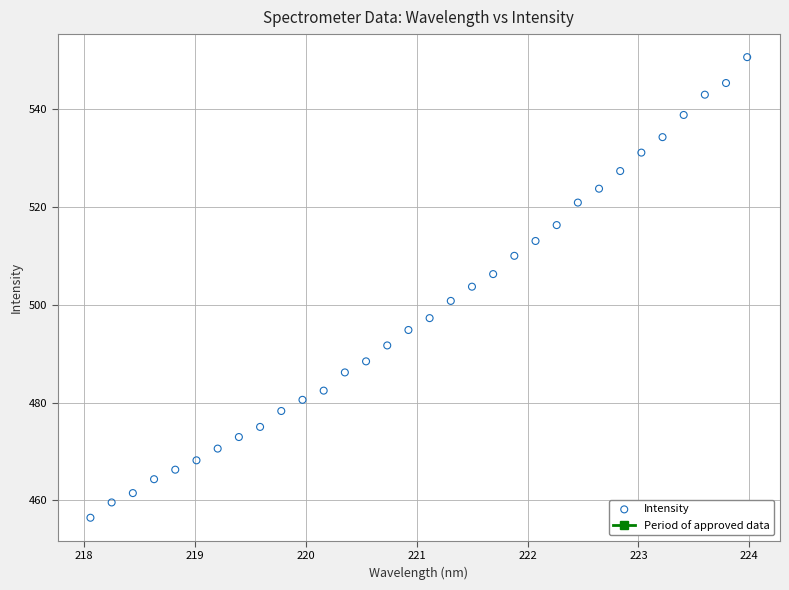

What is the range of X values (max minus min)?

5.9